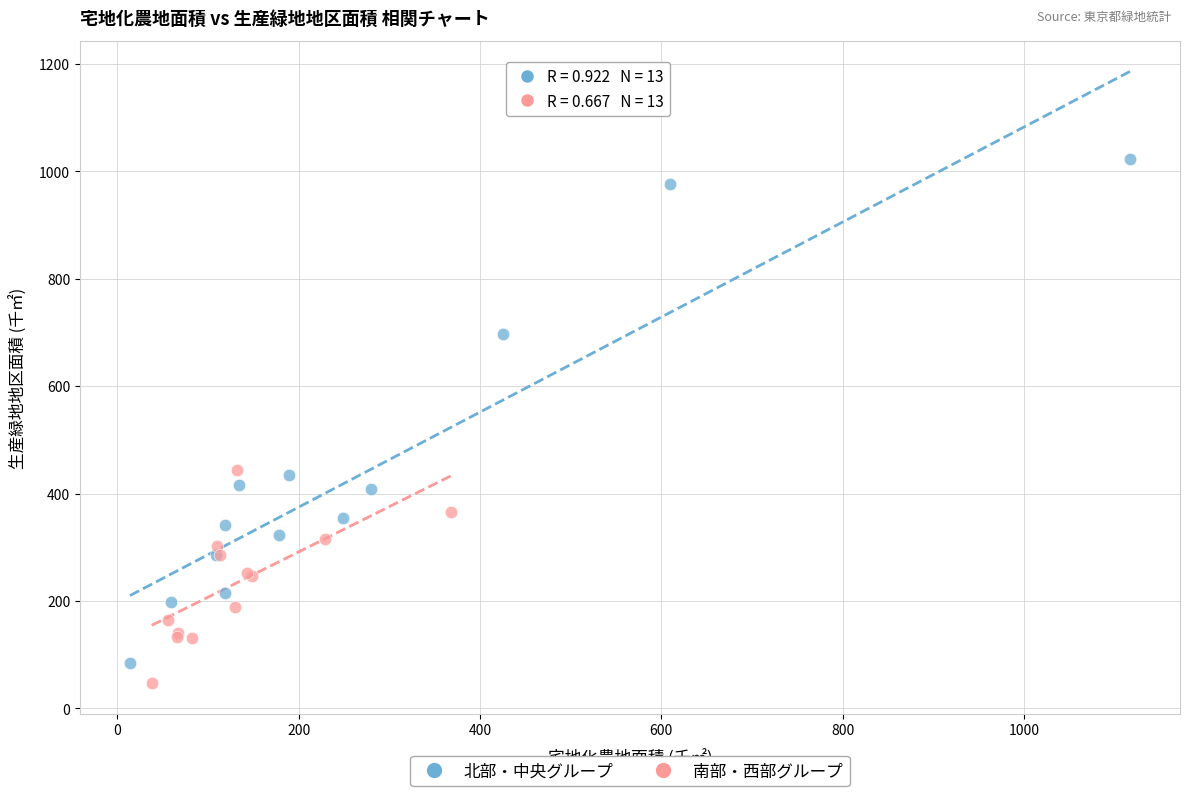

Which series has the widest spread of Y values?

北部・中央グループ